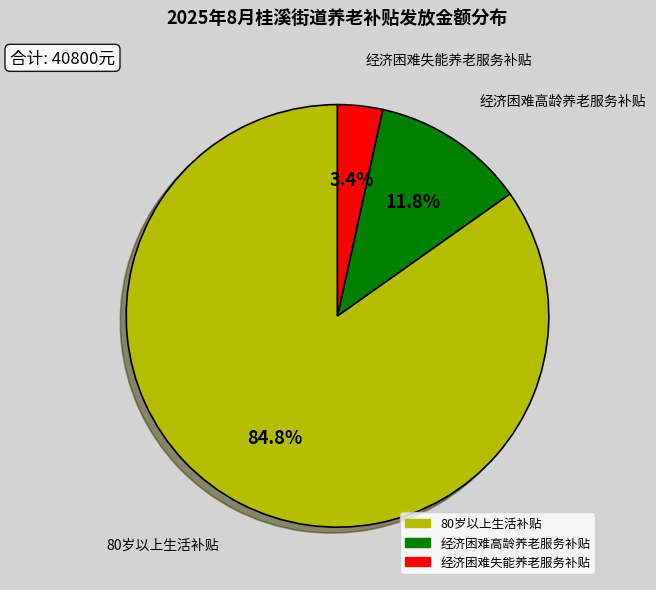

Do 经济困难高龄养老服务补贴 and 80岁以上生活补贴 together represent more than half of the pie?

Yes